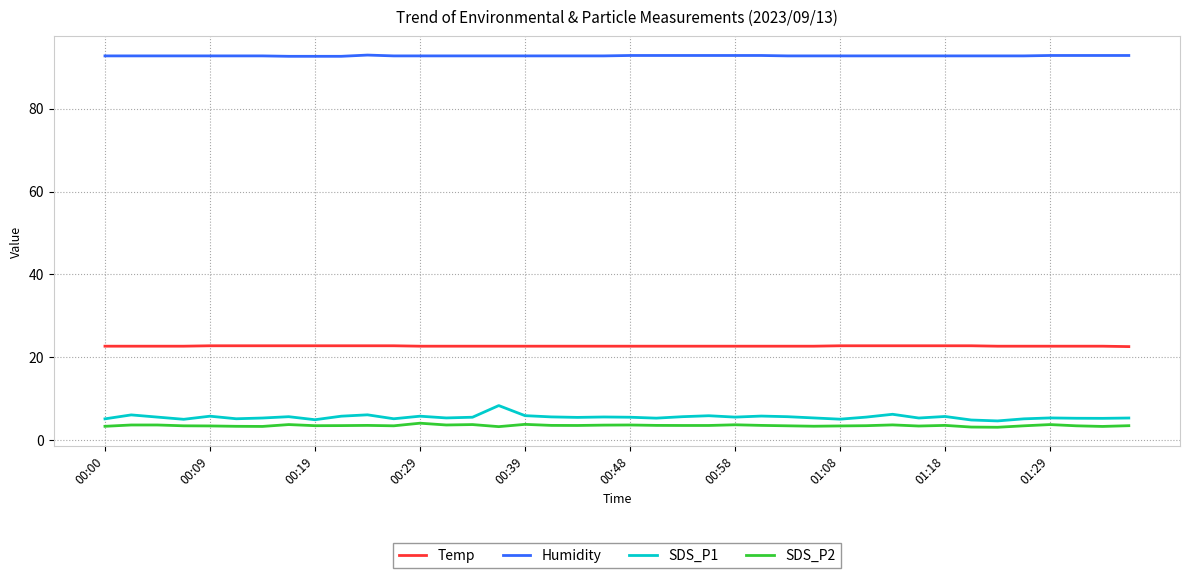

Which series has the widest spread of values?

SDS_P1